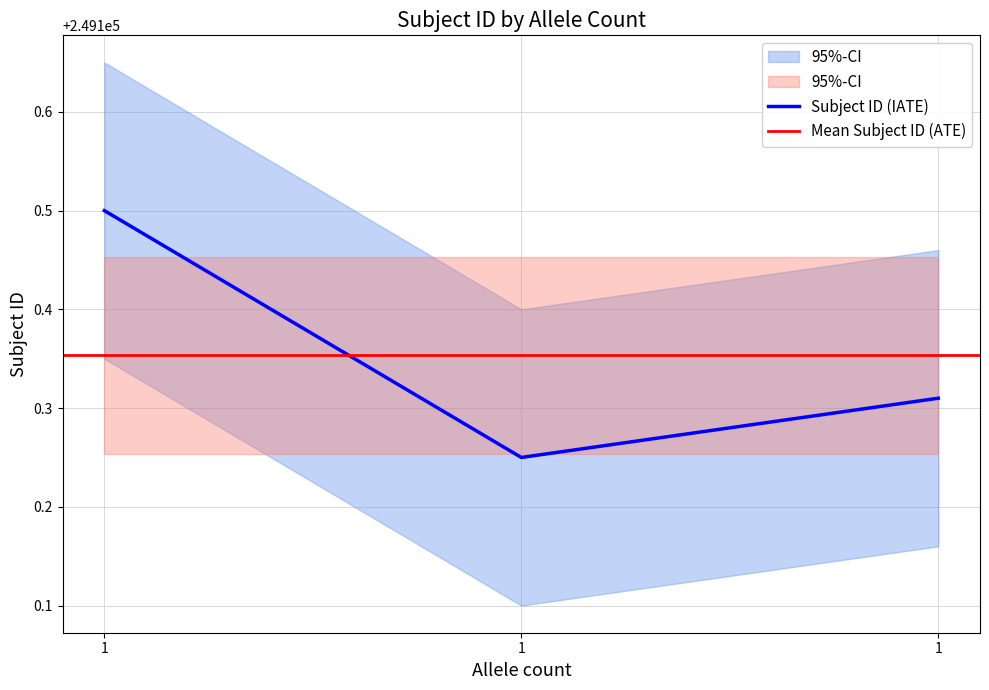

Is it true that the value at 1 is 346860.7?

False